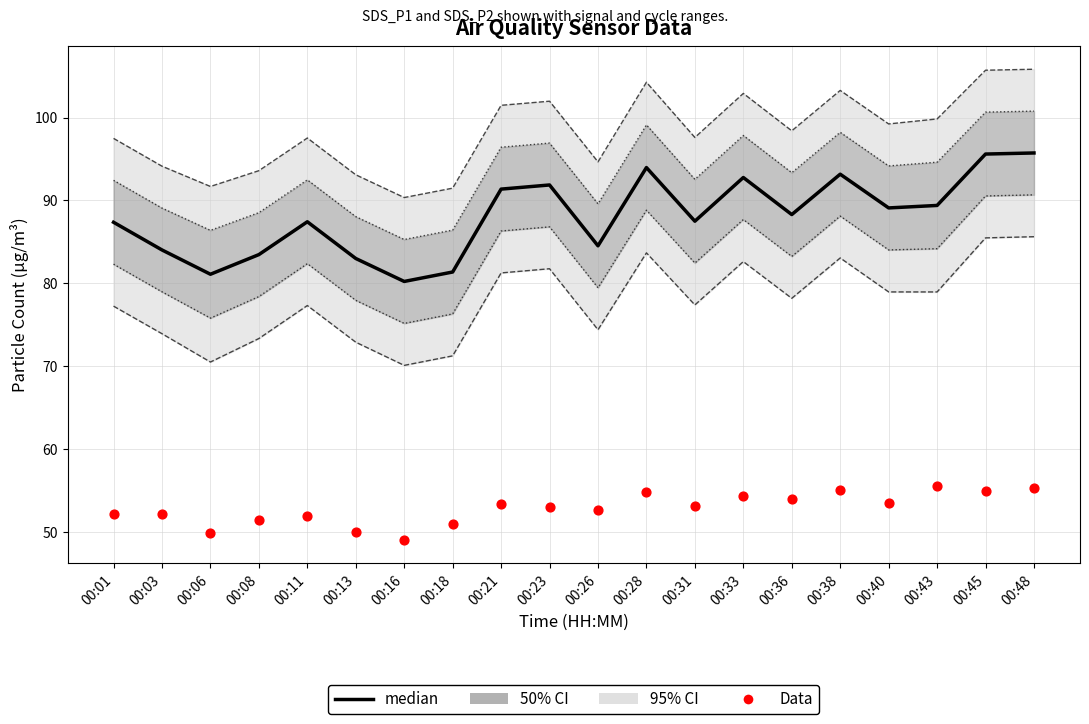

At which category is the sum across all series the highest?

00:48